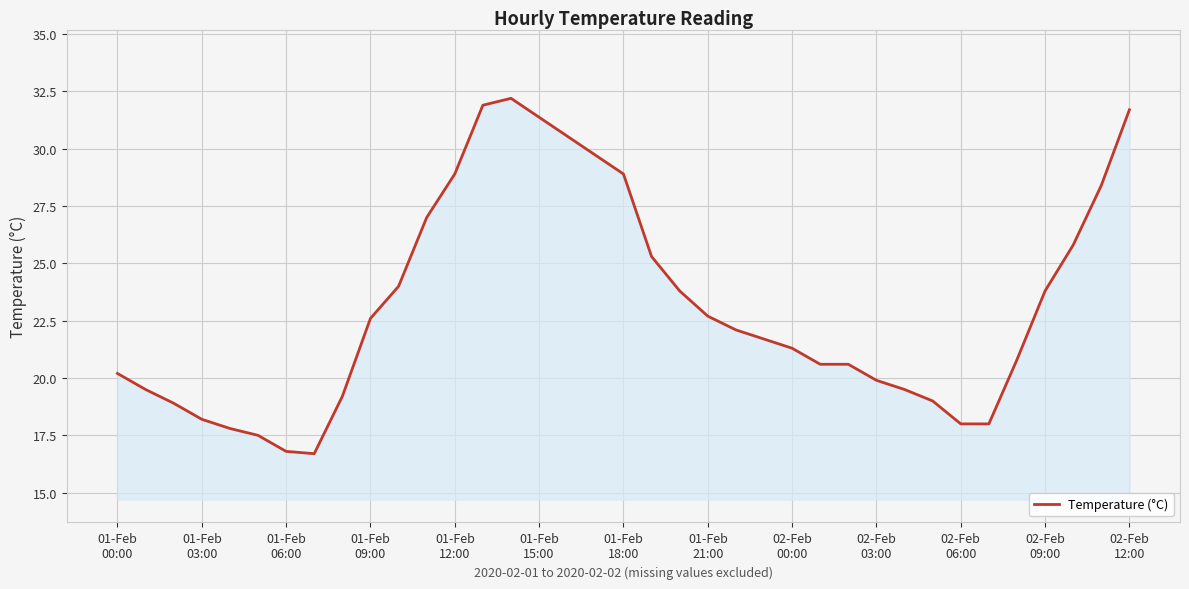

What is the maximum value shown in the chart?

32.2